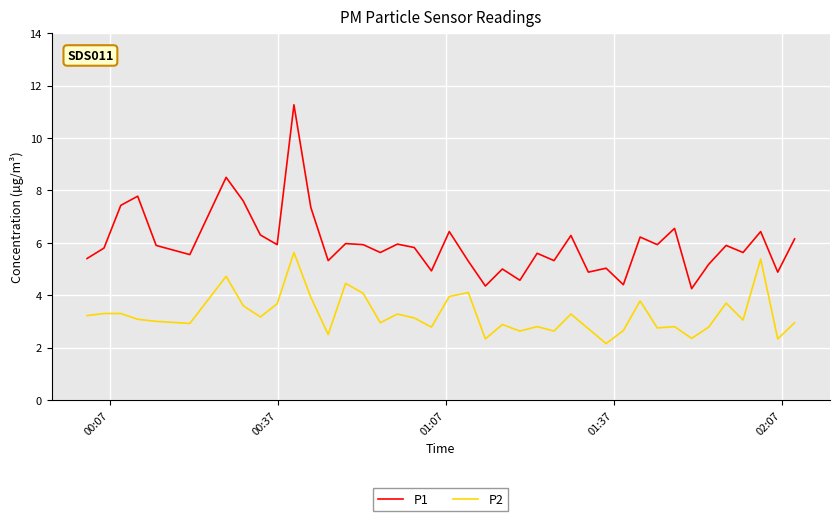

What is the difference between the maximum and minimum values in the P1 series?

7.0